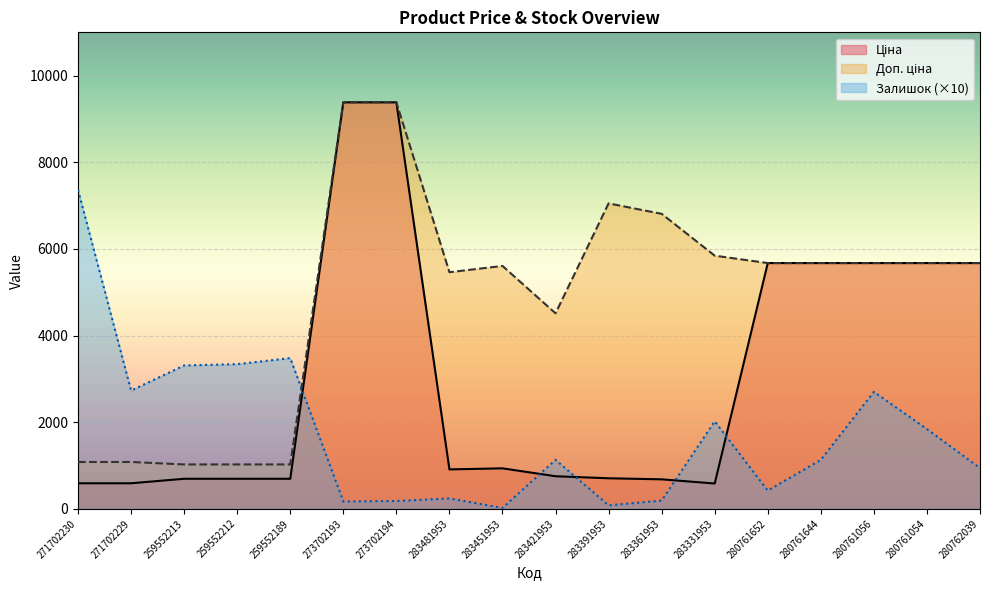

What is the label of the 11th point from the right?

283481953